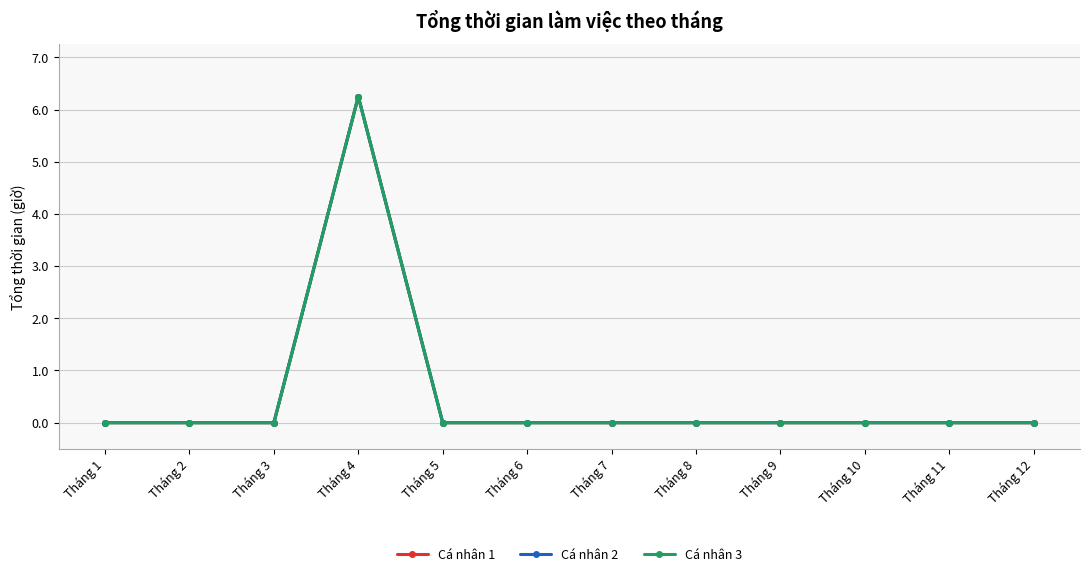

True or false: Cá nhân 1 has a value of 4.1 at Tháng 3.

False